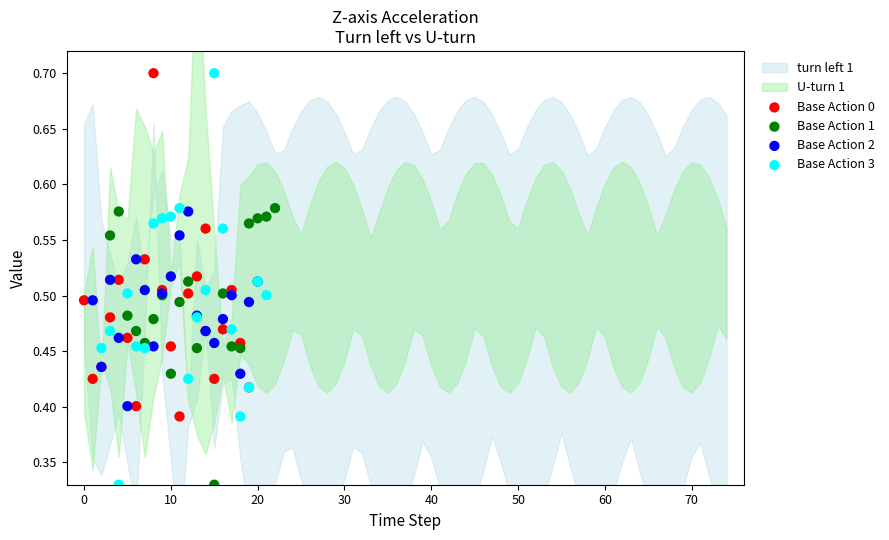

Which series has the widest spread of Y values?

Base Action 3